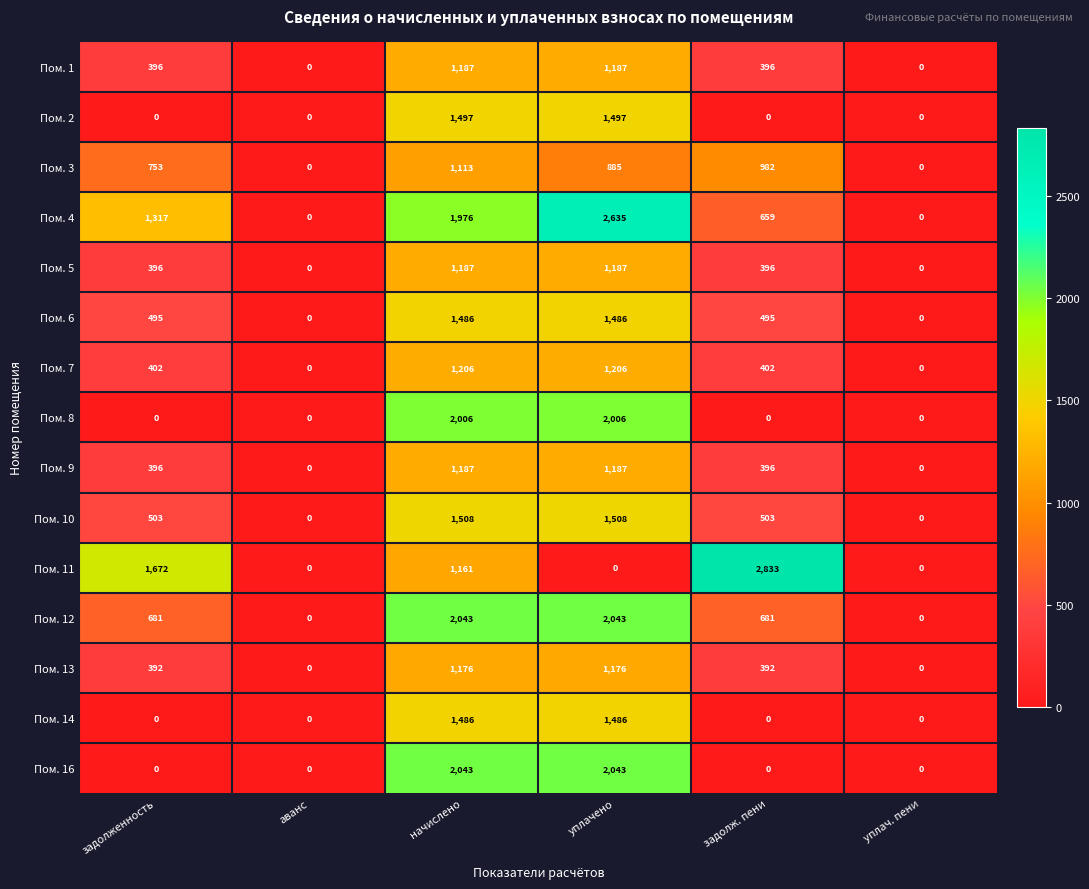

What is the sum of the Пом. 4 values at начислено and аванс?

1976